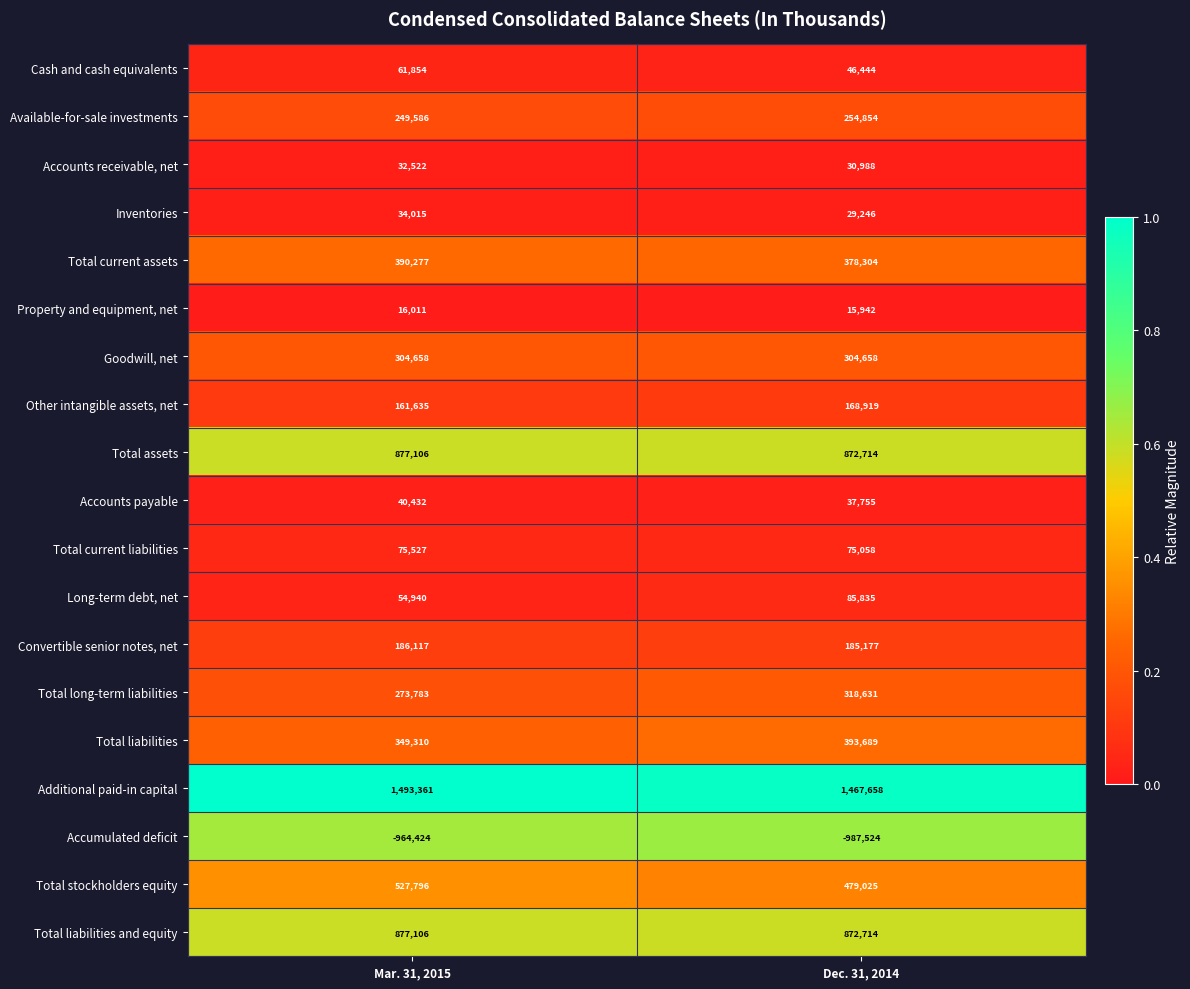

Is it true that Total assets equals 877106 at Mar. 31, 2015?

True